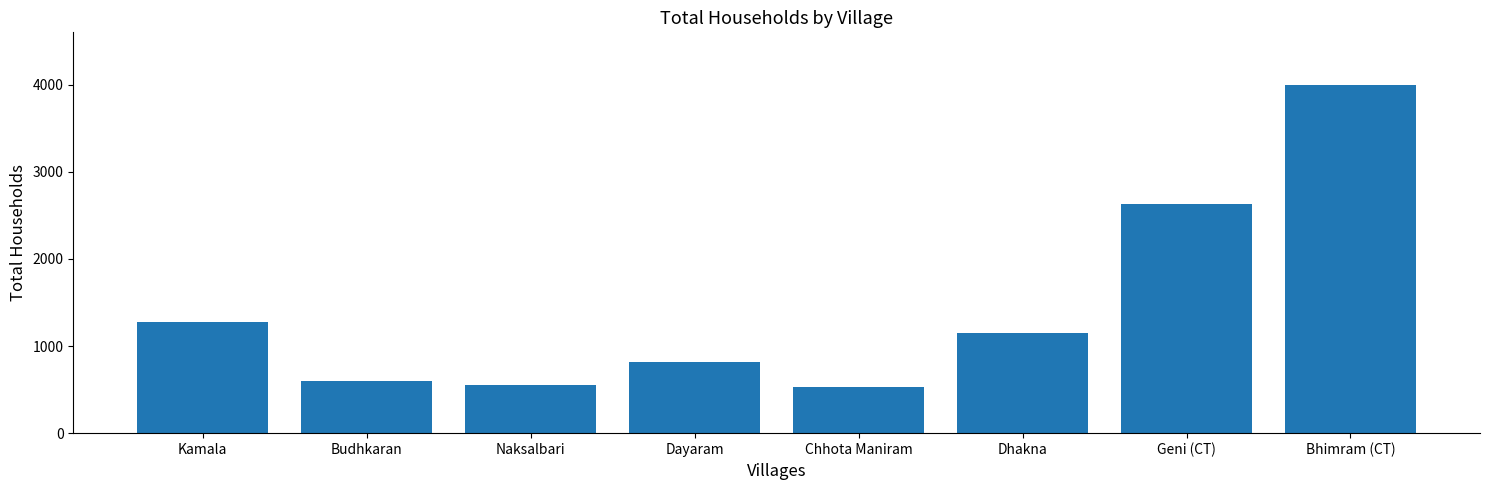

What is the smallest value displayed?

525